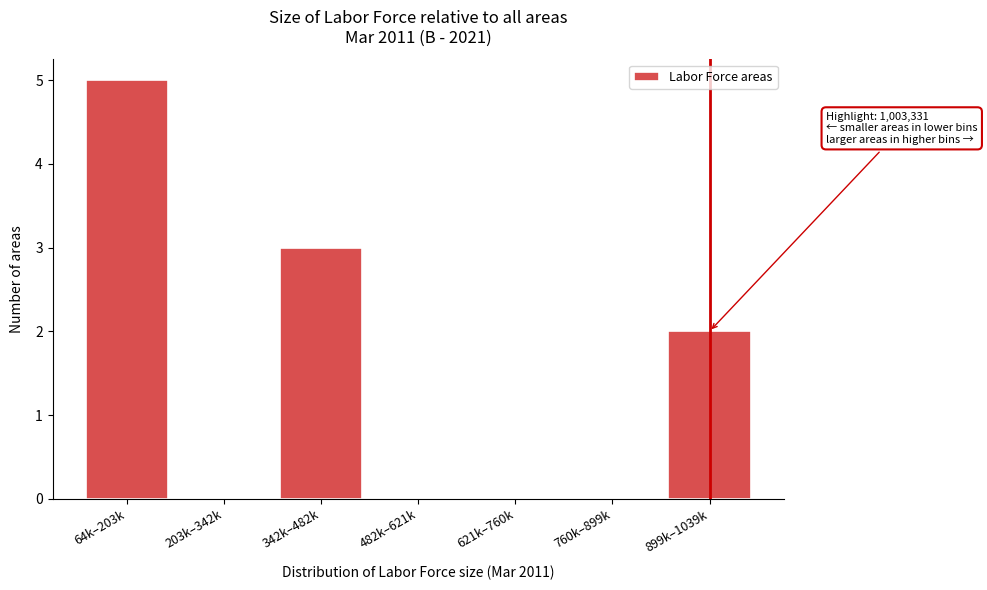

Reading left to right, extract all data points from this chart.

64k–203k=5	203k–342k=0	342k–482k=3	482k–621k=0	621k–760k=0	760k–899k=0	899k–1039k=2